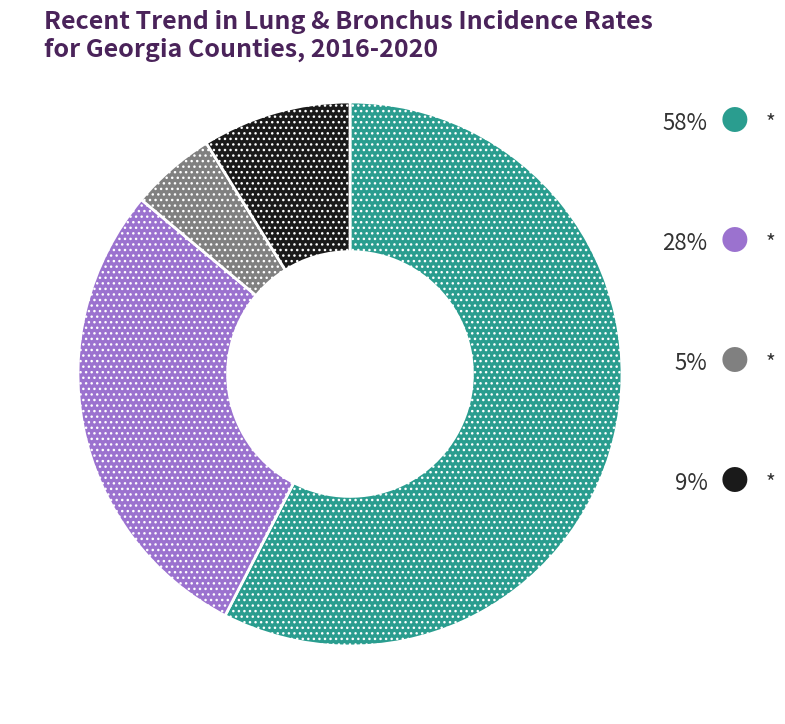

Is there a majority slice in this chart?

Yes